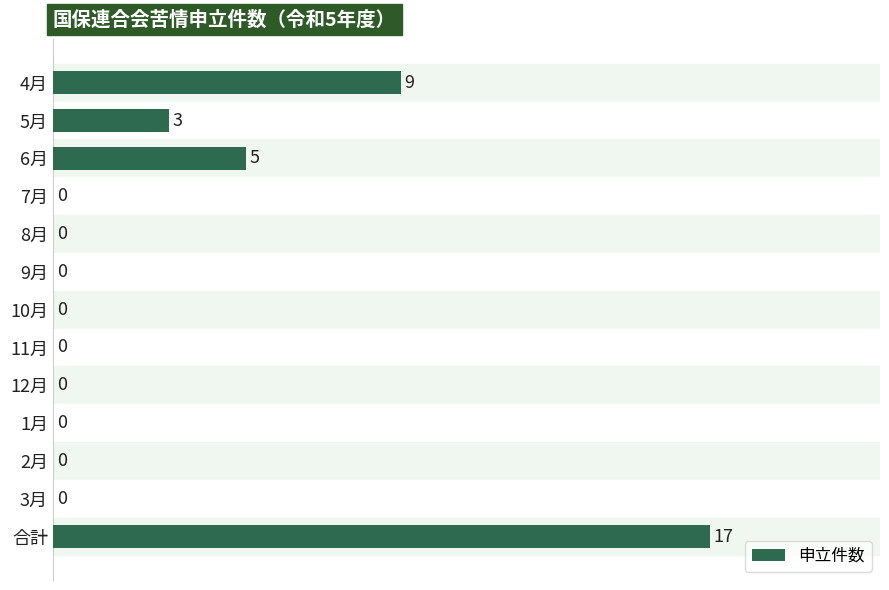

What is the sum of the values at 5月 and 8月?

3